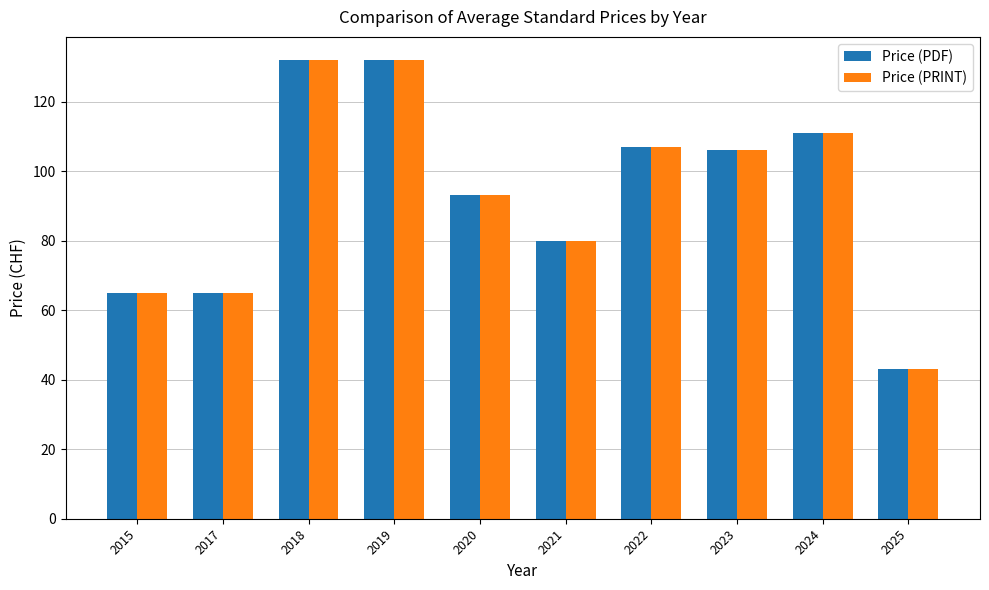

Is the value of Price (PRINT) at 2022 greater than the value of Price (PDF) at 2017?

Yes